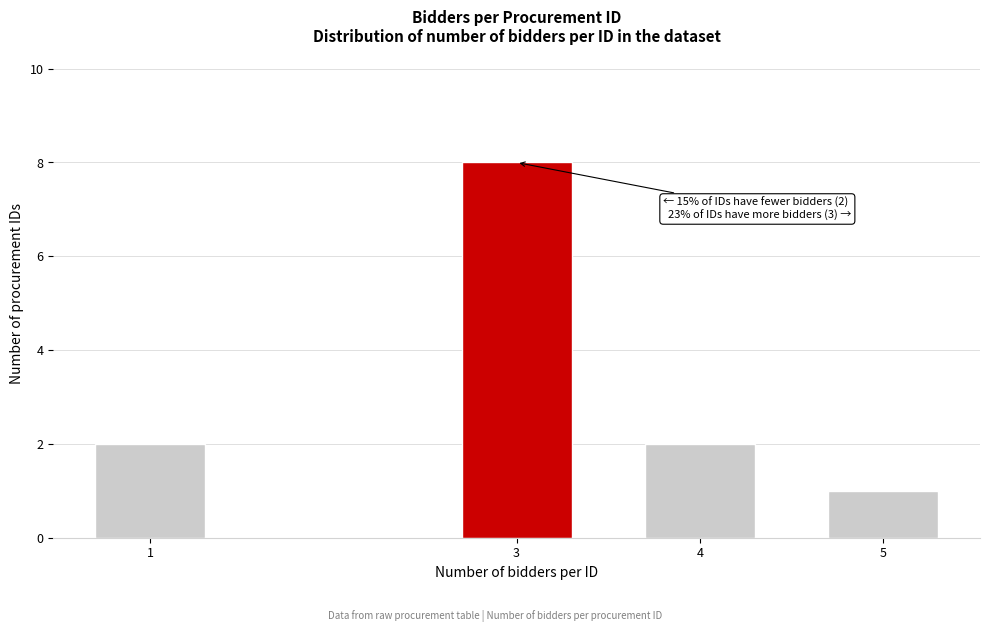

Reading right to left, list all the values displayed in this chart.

5=1	4=2	3=8	1=2